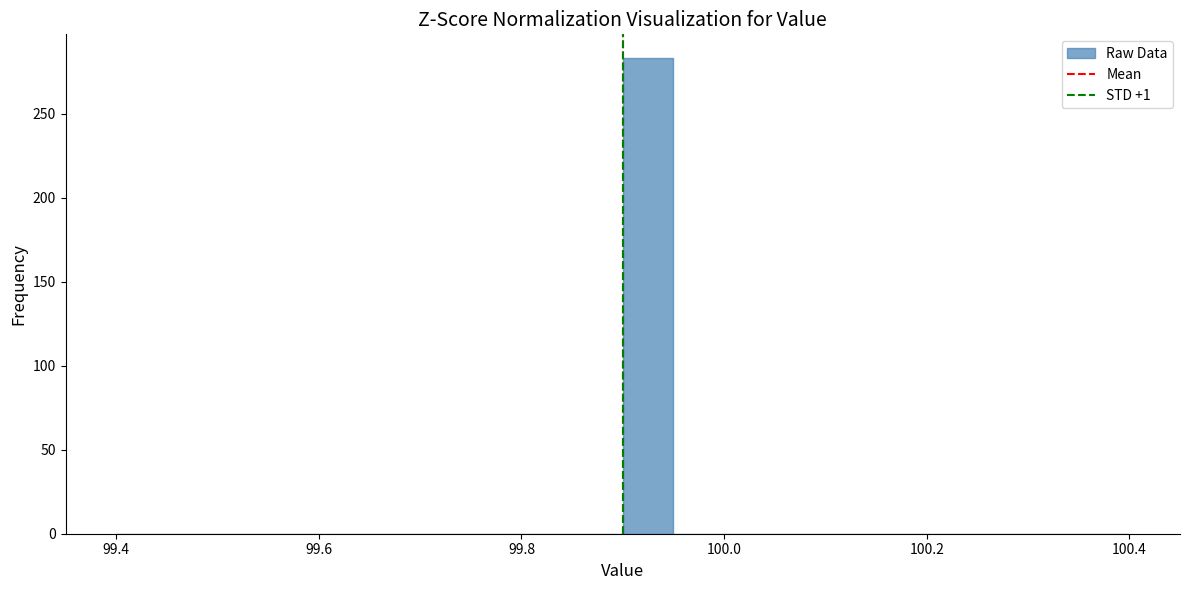

Read against the x-axis, roughly where is the centre of the tallest bar?

99.92